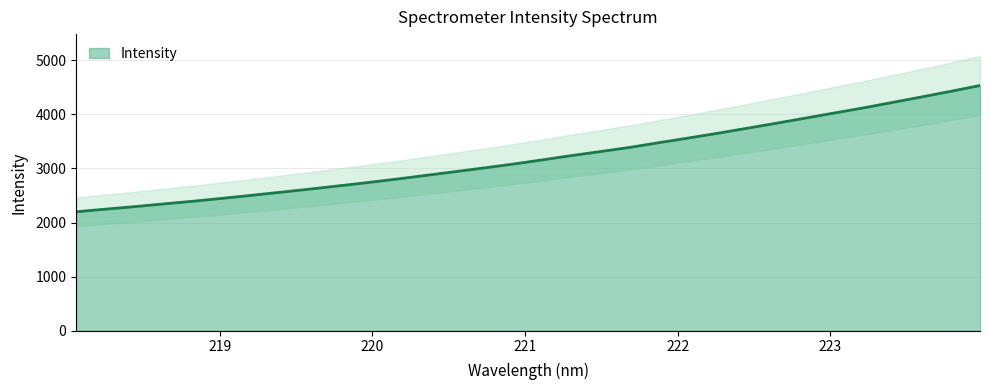

Rank the categories by value from lowest to highest.

218.0596, 218.2508, 218.442, 218.6332, 218.8244, 219.0156, 219.2067, 219.3979, 219.589, 219.7801, 219.9712, 220.1623, 220.3533, 220.5444, 220.7354, 220.9264, 221.1174, 221.3083, 221.4993, 221.6902, 221.8812, 222.0721, 222.263, 222.4538, 222.6447, 222.8355, 223.0264, 223.2172, 223.408, 223.5987, 223.7895, 223.9802